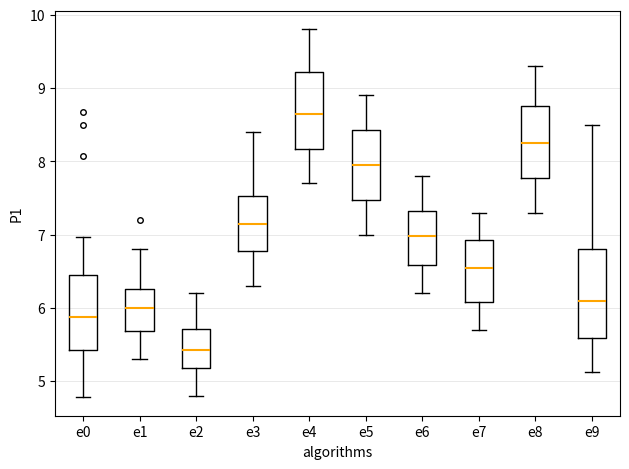

Where is the upper edge of the box for e9 on the y-axis? The values are not printed on the chart, so give them approximately, as read against the axis.

6.8